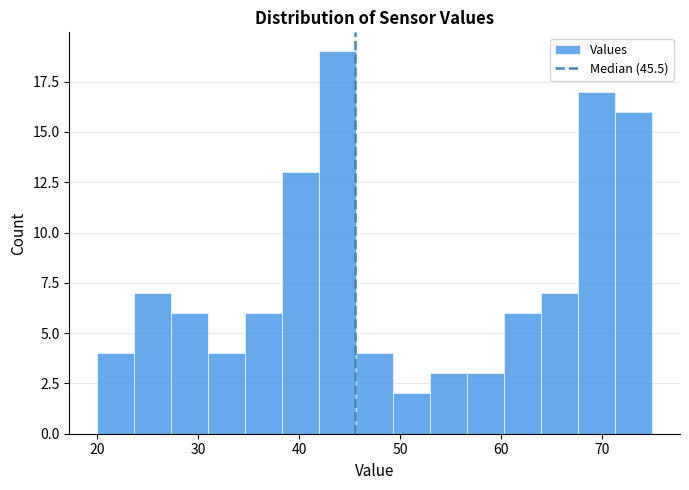

Around what value on the x-axis is the tallest bar? Give the approximate position of its centre, as read against the axis.

44